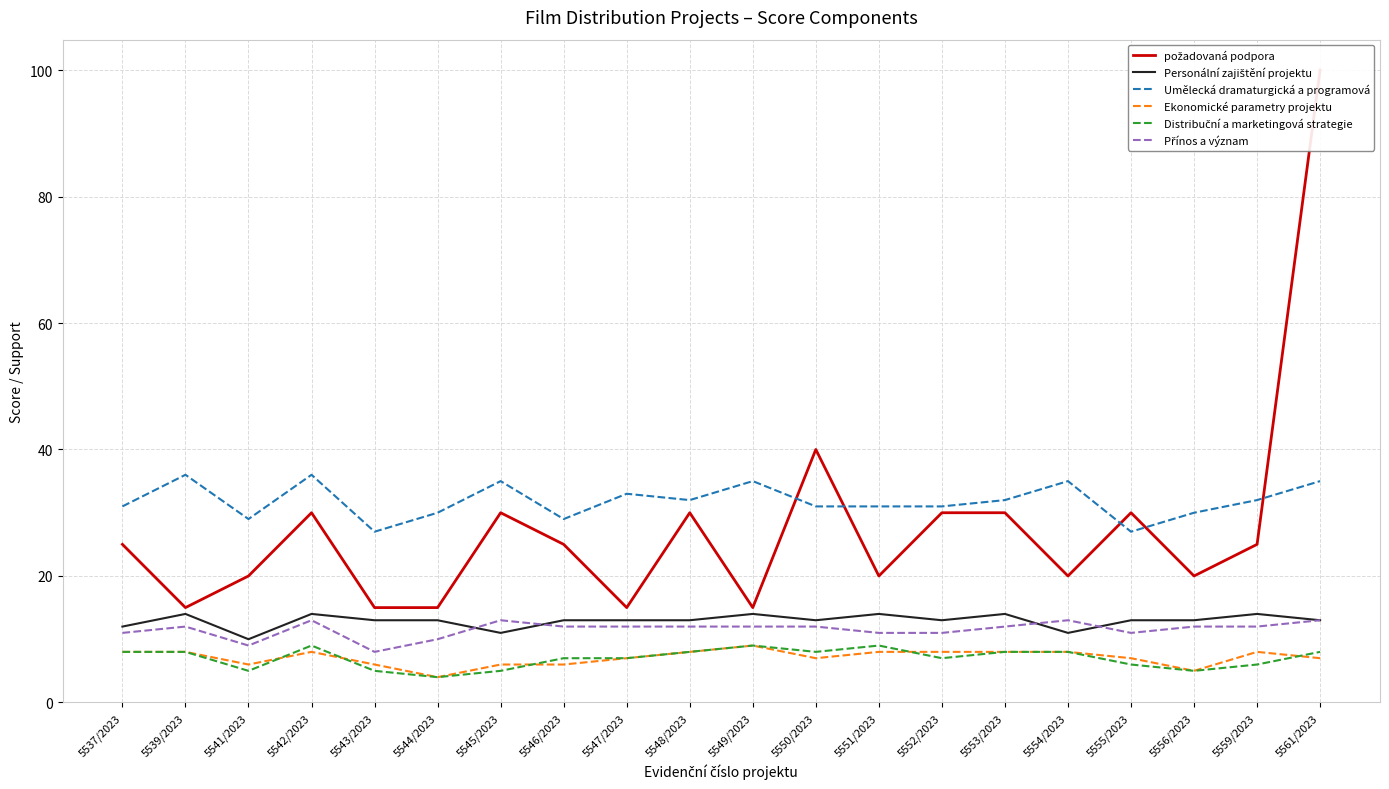

What value does the Umělecká dramaturgická a programová series have at 5561/2023?

35